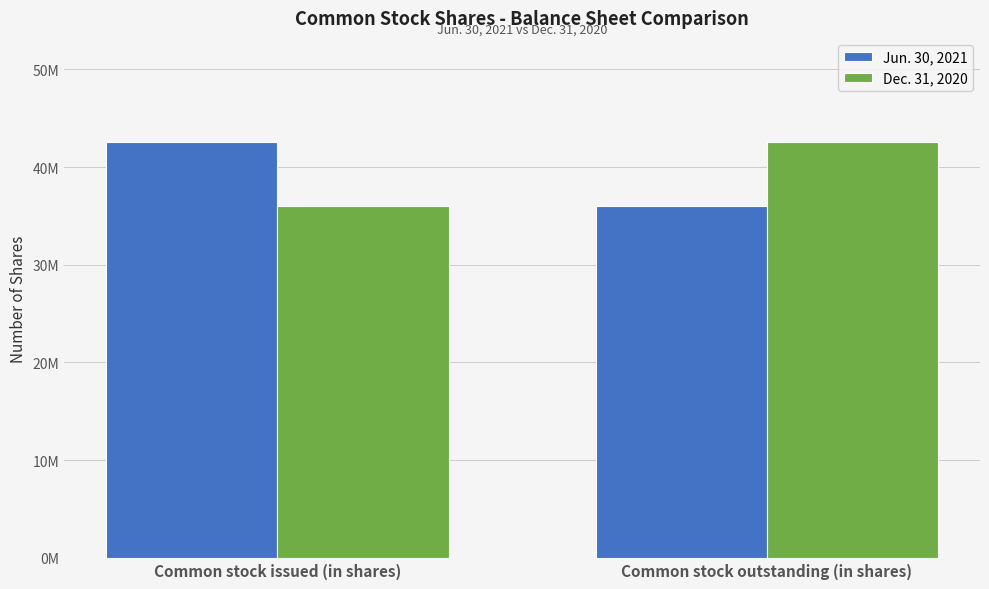

What is the difference between the Jun. 30, 2021 values at Common stock outstanding (in shares) and Common stock issued (in shares)?

6548569